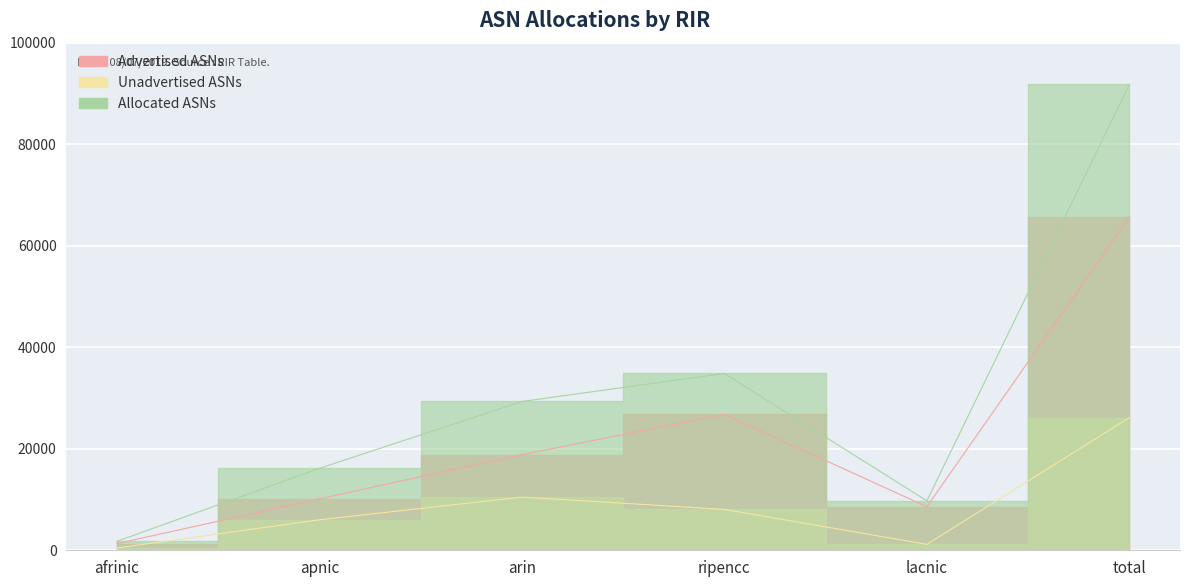

What is the label of the 1st point from the right?

total